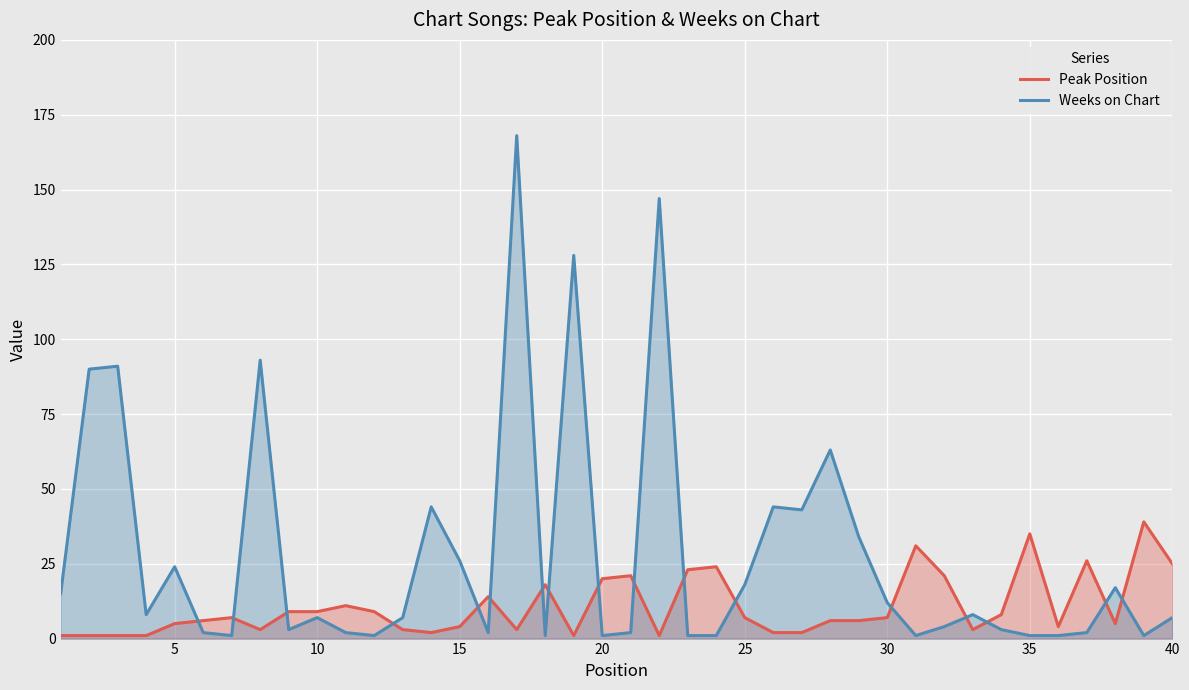

What is the difference between the maximum and minimum values in the Weeks on Chart series?

167